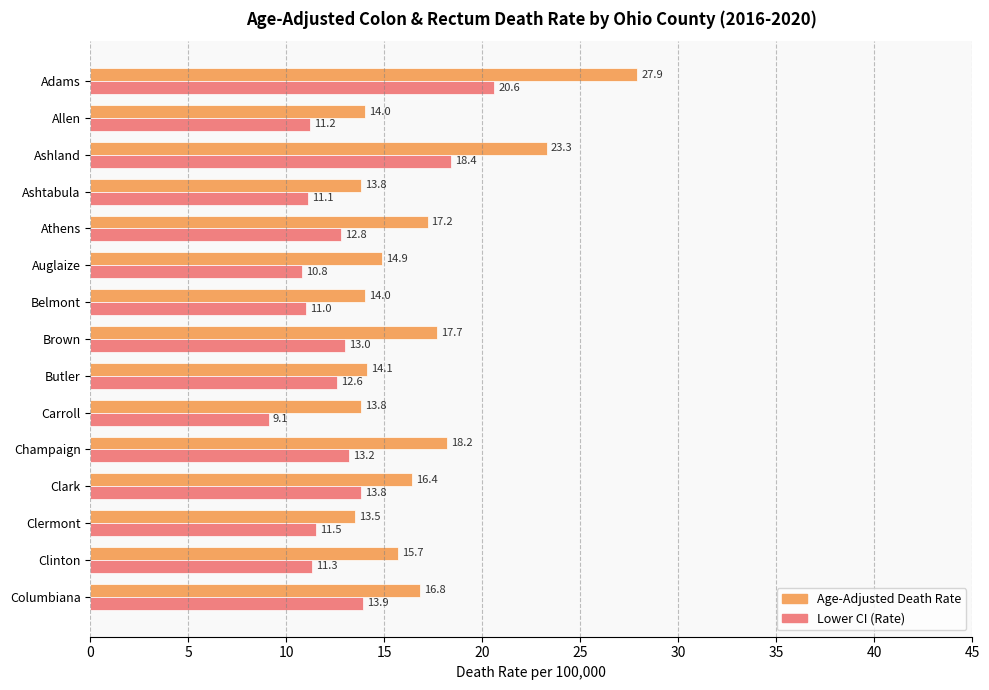

At which label is Age-Adjusted Death Rate closest to 20?

Champaign